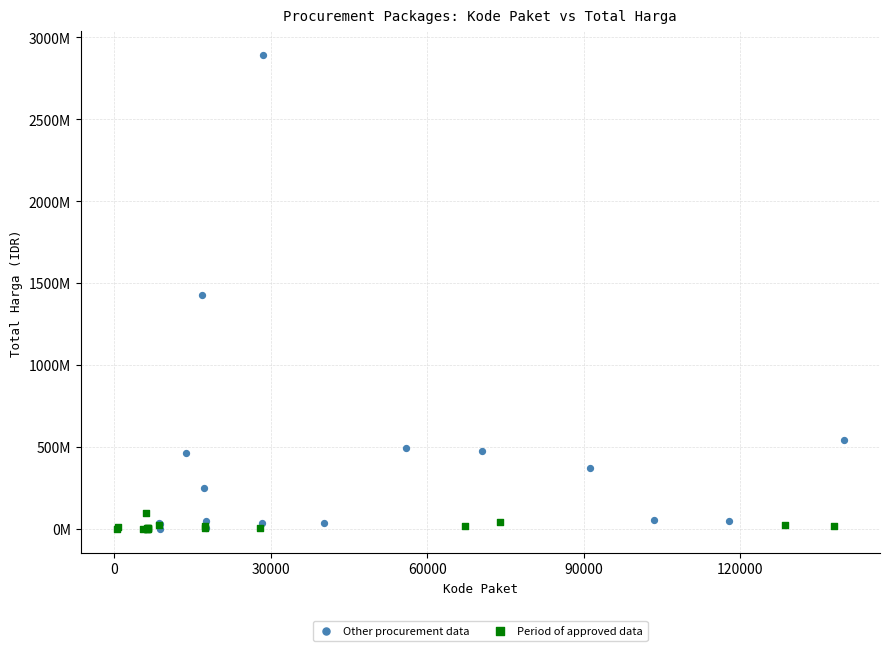

Which series has the widest spread of Y values?

Other procurement data